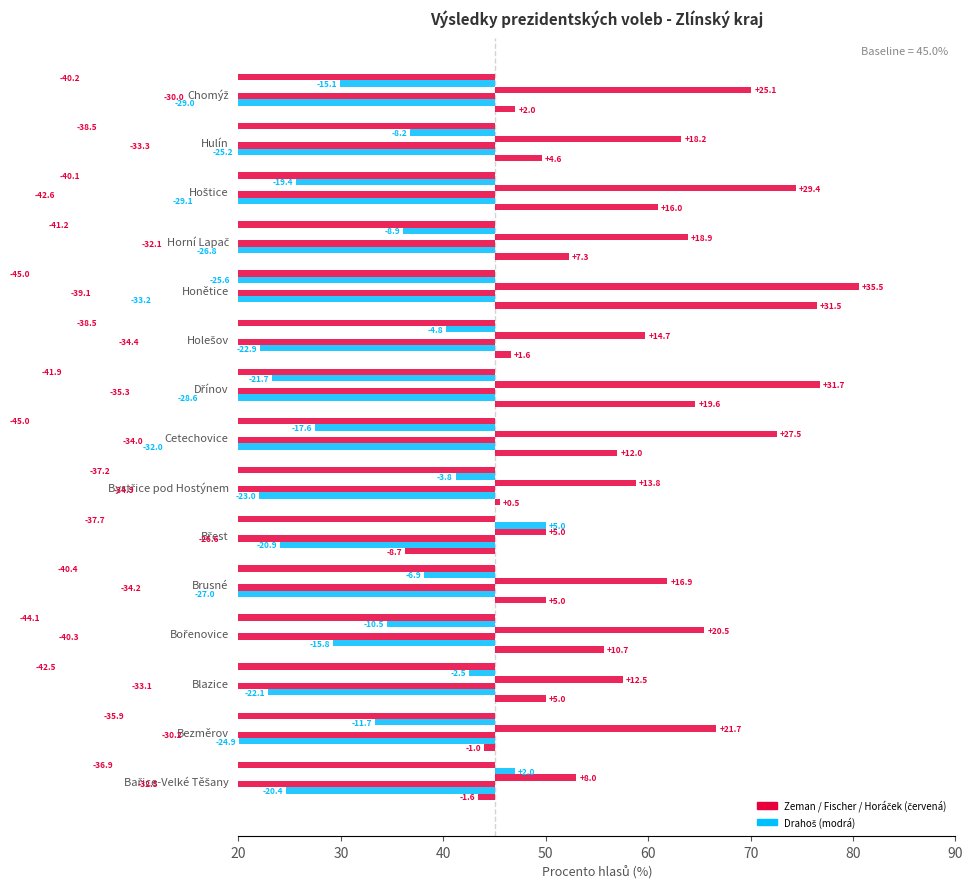

What is the average value of the Fischer 1. kolo (%) series?

-34.2